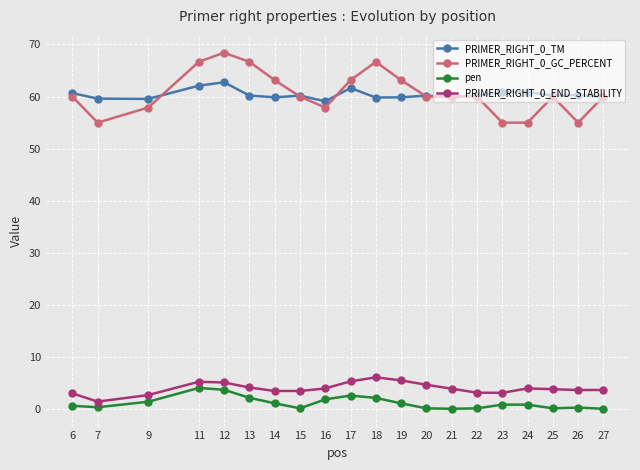

True or false: PRIMER_RIGHT_0_TM has a value of 103.7 at 25.

False